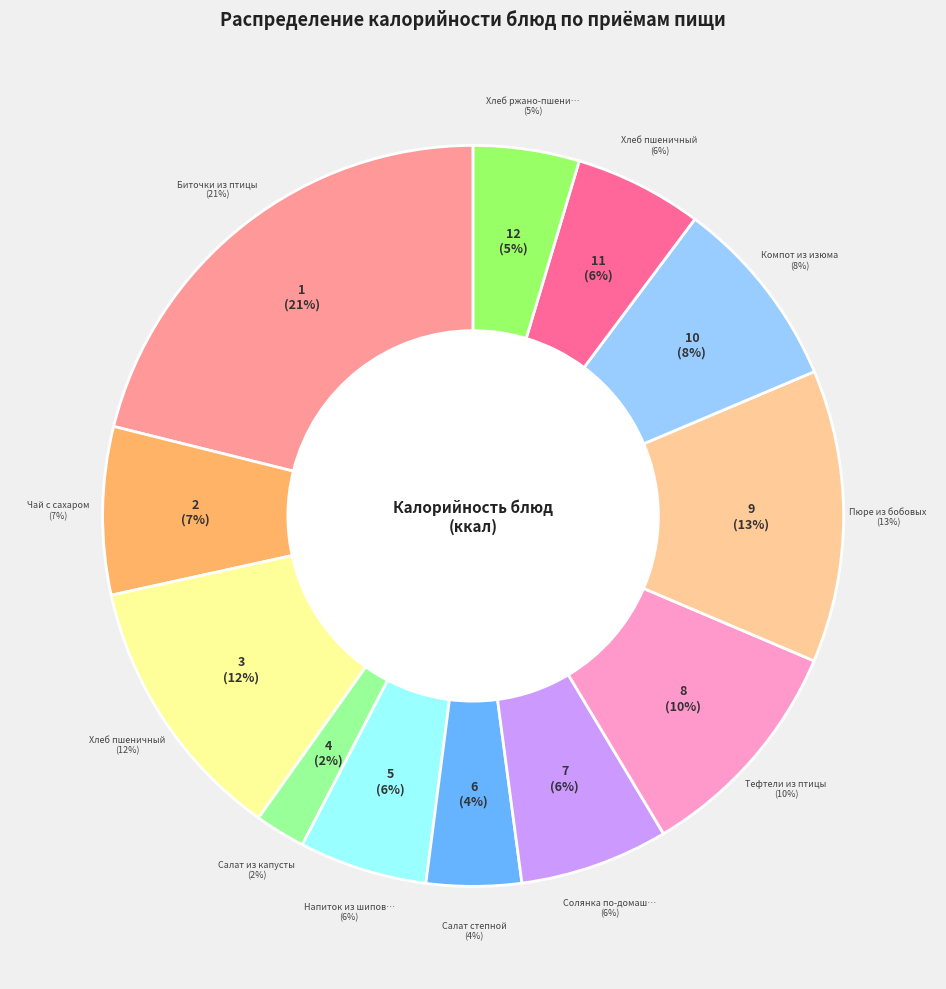

Does Салат степной account for over 50% of the chart?

No